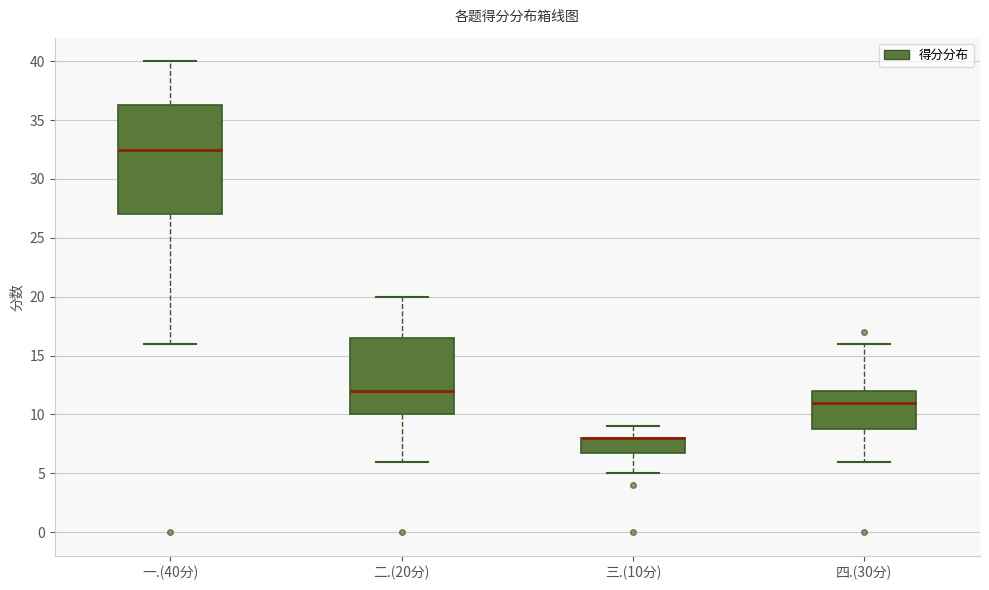

Reading left to right, transcribe this box plot: for each box, give where its median line is, the range the box spans, and where its two whiskers end, as read against the y-axis. The values are not printed on the chart, so give them approximately, as read against the axis.

一.(40分): median 32.5, box 27.0 to 36.5, whiskers 16.0 to 40.0
二.(20分): median 12.0, box 10.0 to 16.5, whiskers 6.0 to 20.0
三.(10分): median 8.0 (drawn on the box's upper edge), box 7.0 to 8.0, whiskers 5.0 to 9.0
四.(30分): median 11.0, box 9.0 to 12.0, whiskers 6.0 to 16.0